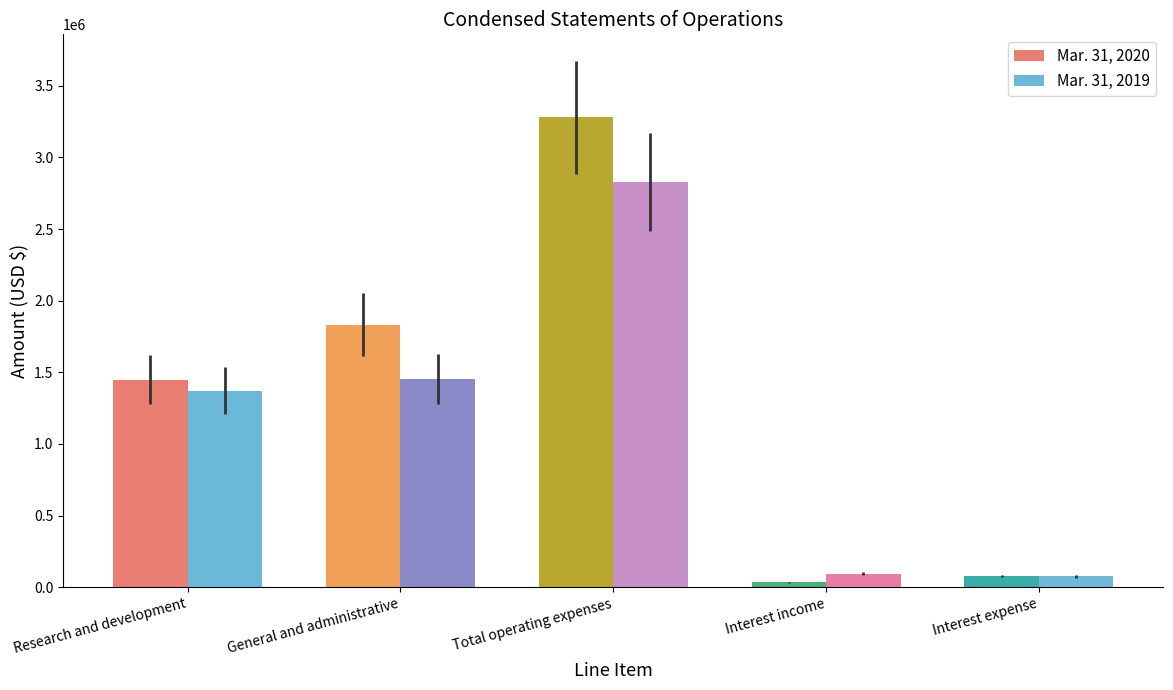

True or false: Mar. 31, 2019 has a value of 1371848 at Research and development.

True